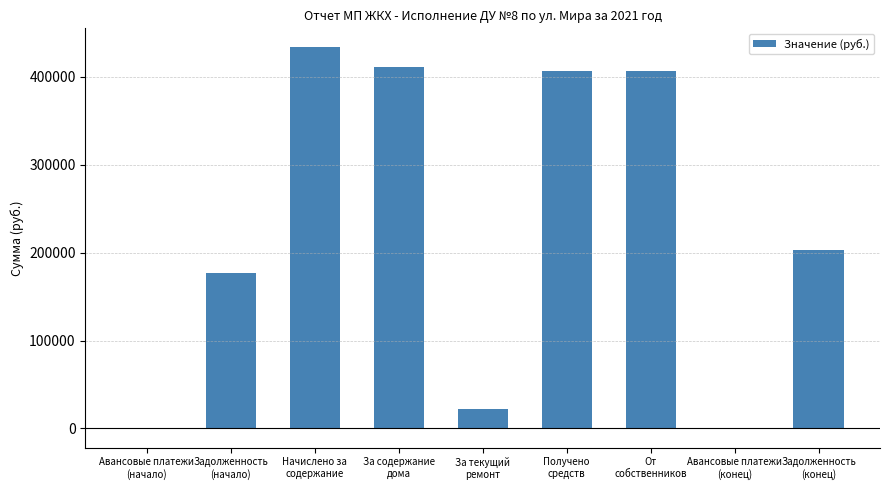

Is it true that the value at Авансовые платежи
(начало) is -69.8?

True